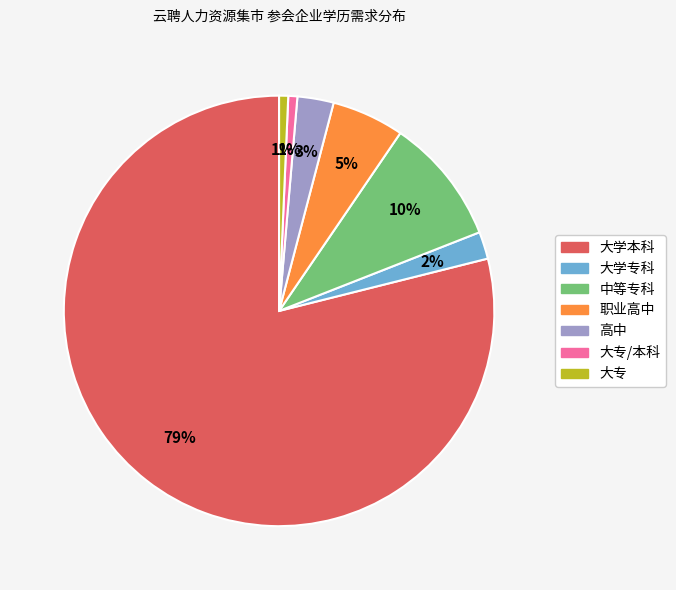

Is there a majority slice in this chart?

Yes